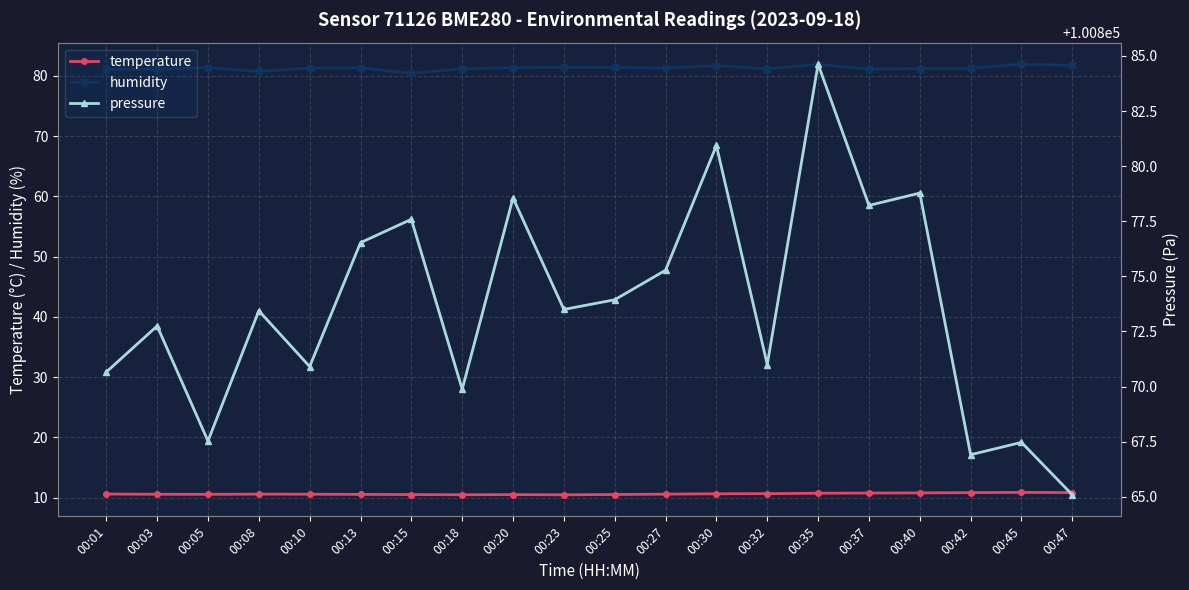

The value of humidity at 00:20 is 81.4. True or false?

True